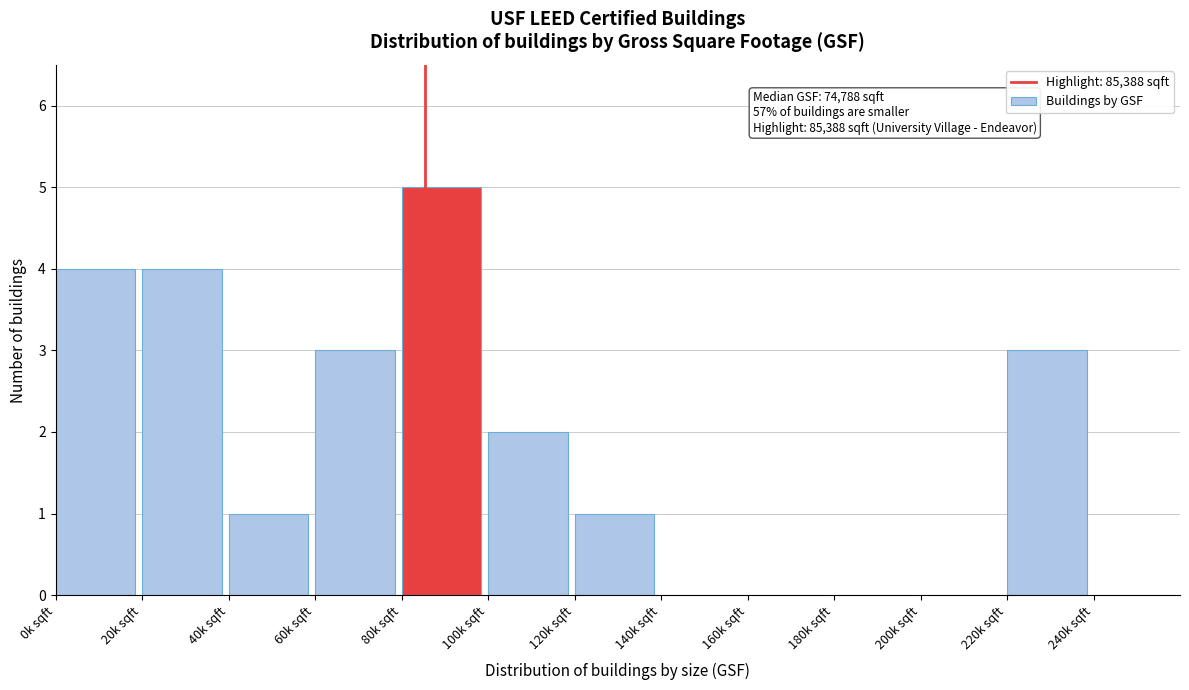

Reading left to right, what are all the values shown in this chart?

0k sqft=4	20k sqft=4	40k sqft=1	60k sqft=3	80k sqft=5	100k sqft=2	120k sqft=1	140k sqft=0	160k sqft=0	180k sqft=0	200k sqft=0	220k sqft=3	240k sqft=0